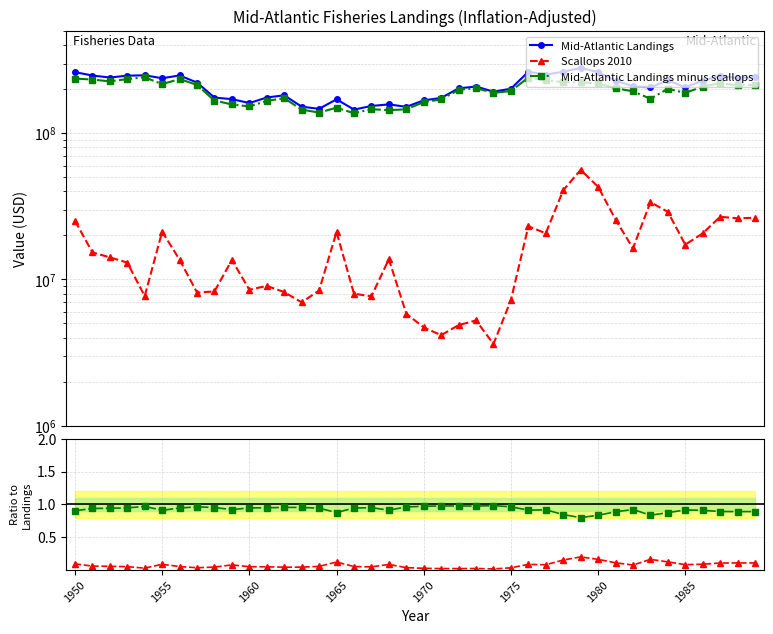

How many lines are shown in the chart?

3